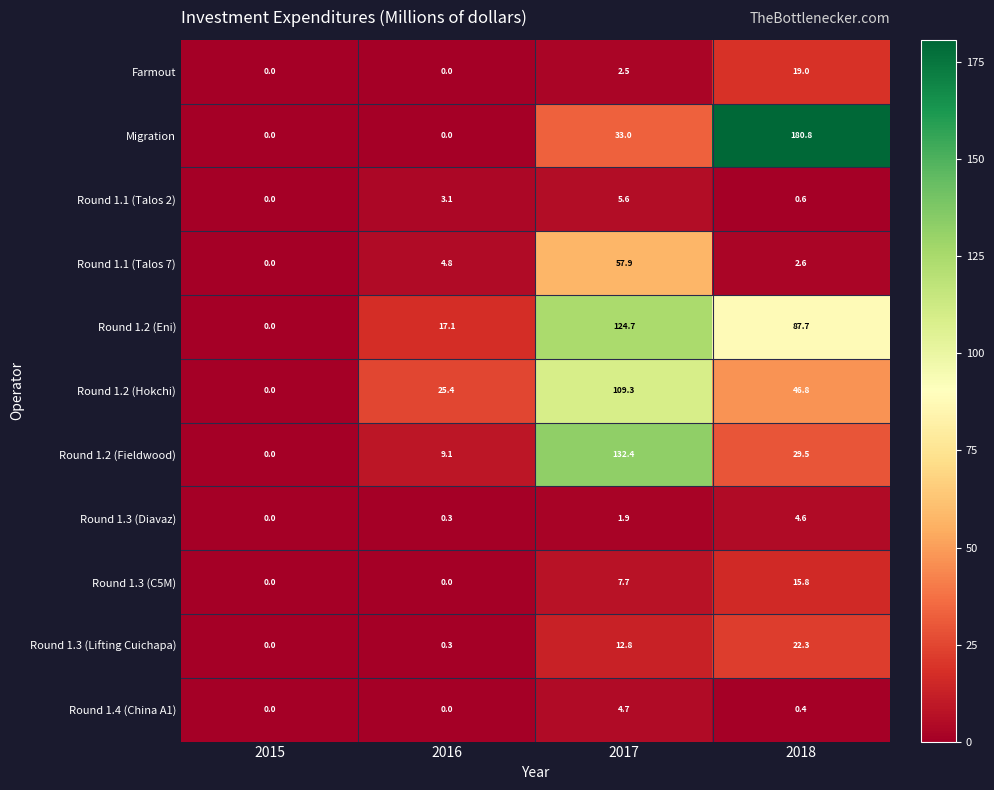

Which series has the largest total across all categories?

Round 1.2 (Eni)